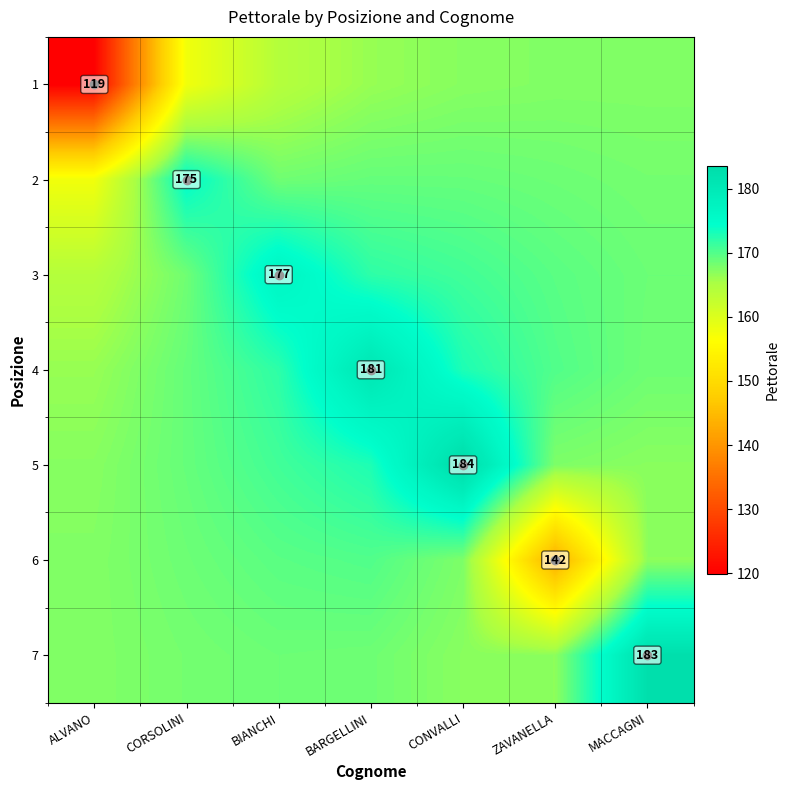

At which label does 2 first exceed 168?

CORSOLINI